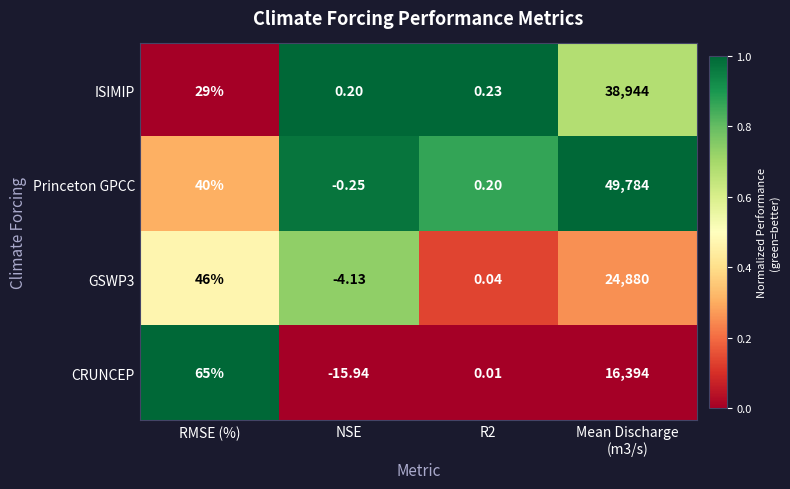

What is the difference between the highest and lowest values at R2?

0.2